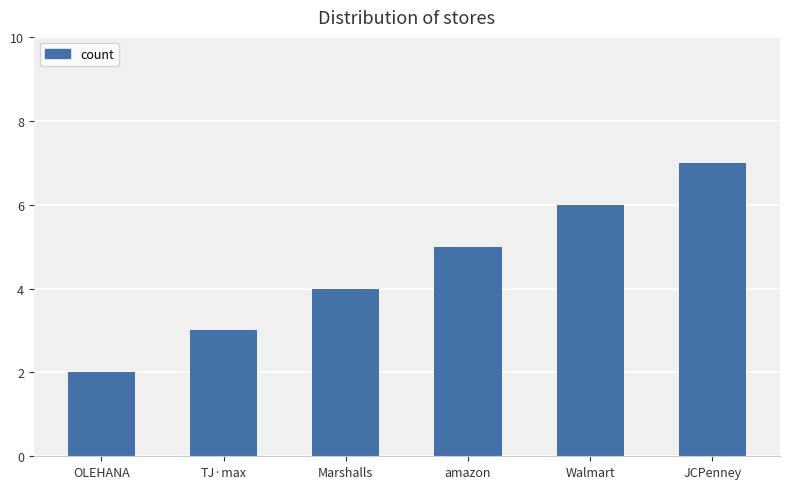

Which has a higher value, Marshalls or OLEHANA?

Marshalls